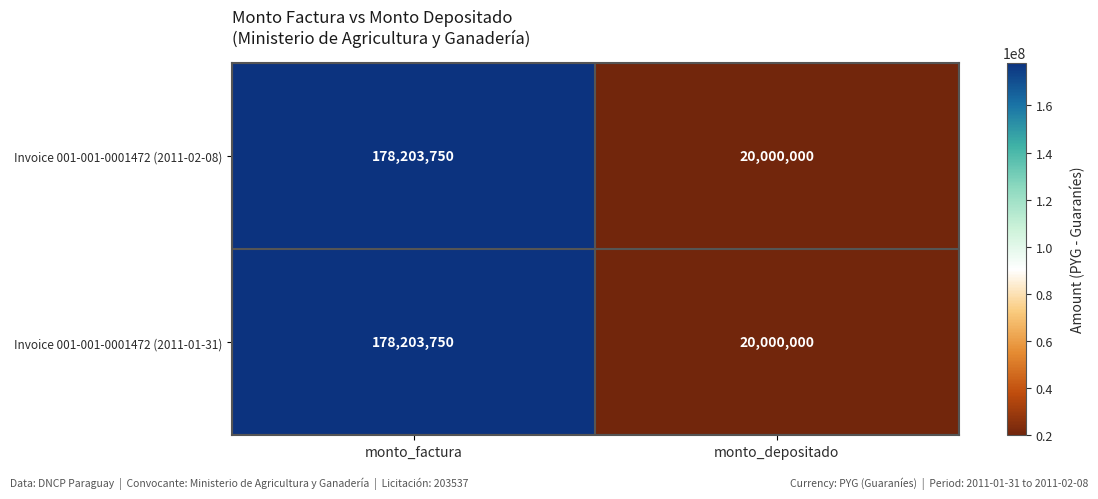

What is the average value of the Invoice 001-001-0001472 (2011-02-08) series?

99101875